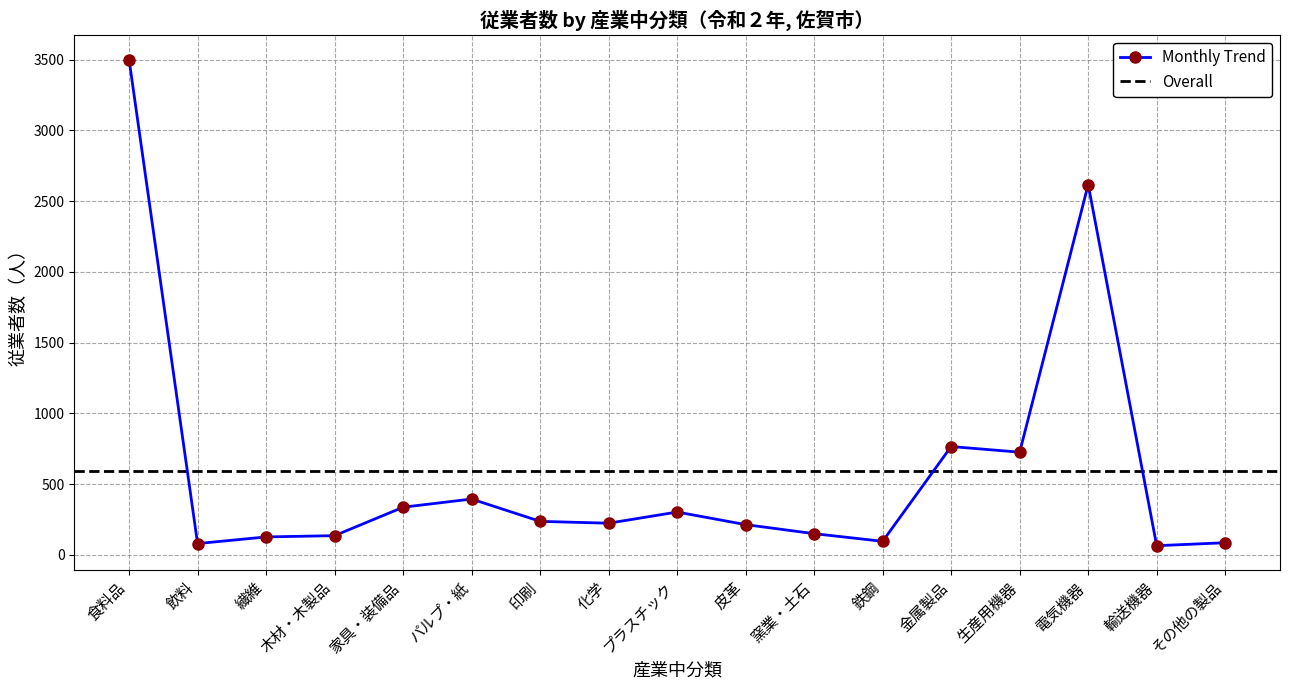

Reading right to left, extract all data points from this chart.

その他の製品=85	輸送機器=64	電気機器=2617	生産用機器=725	金属製品=765	鉄鋼=95	窯業・土石=149	皮革=213	プラスチック=302	化学=223	印刷=236	パルプ・紙=394	家具・装備品=336	木材・木製品=135	繊維=126	飲料=79	食料品=3500